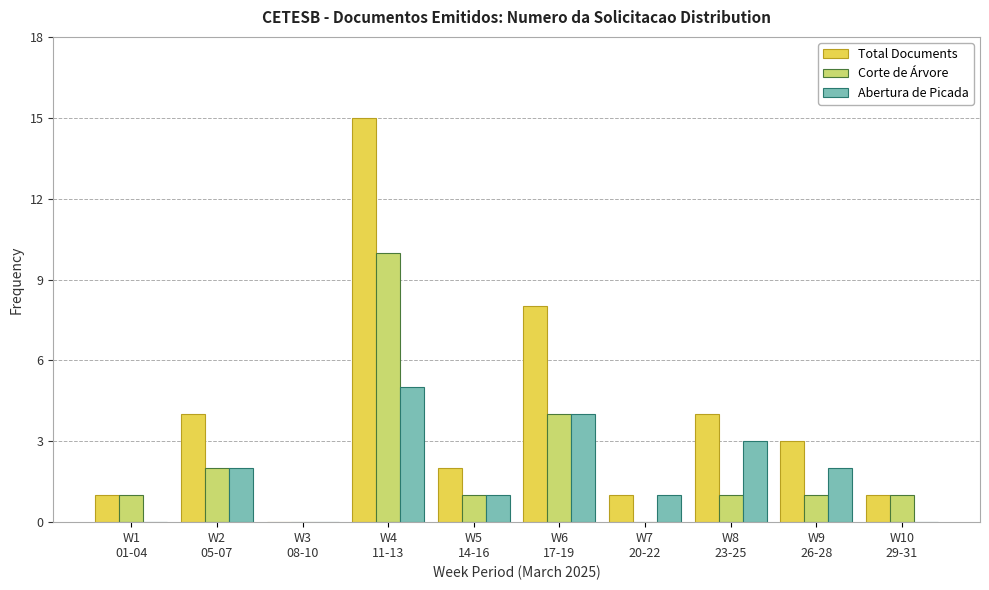

Which series has the largest total across all categories?

Total Documents